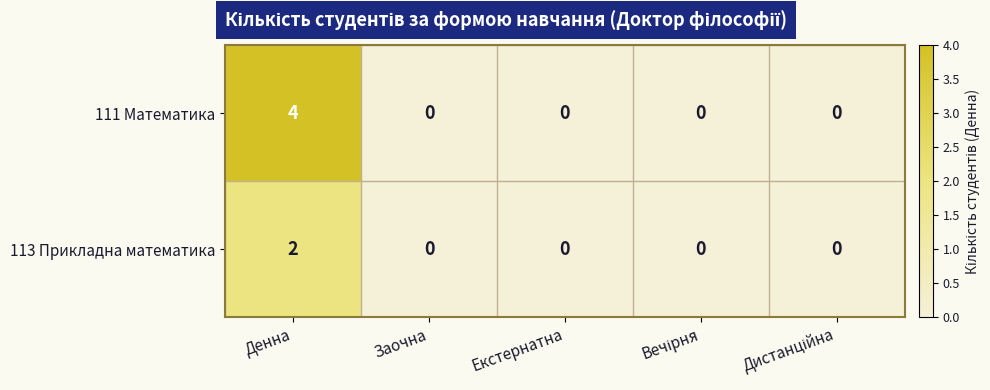

How many categories are shown in the chart?

5